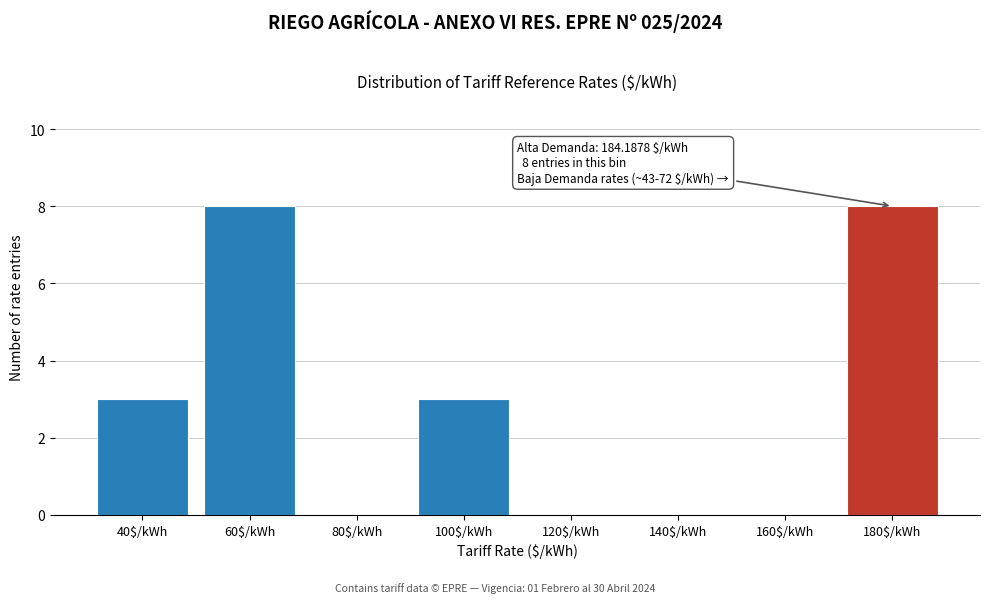

What is the maximum value shown in the chart?

8